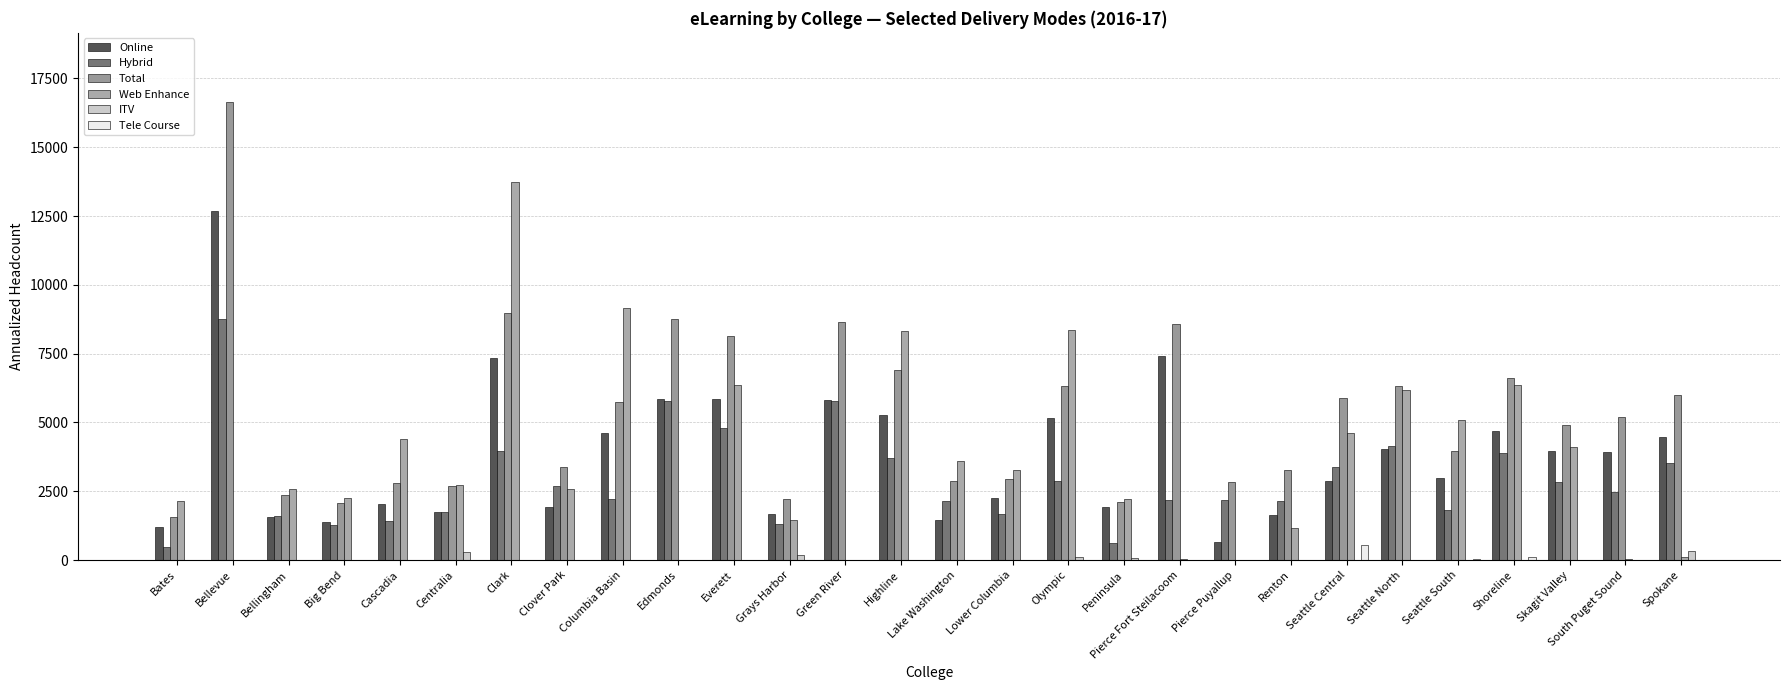

What is the value of the Web Enhance bar at the 6th from the left?

2729